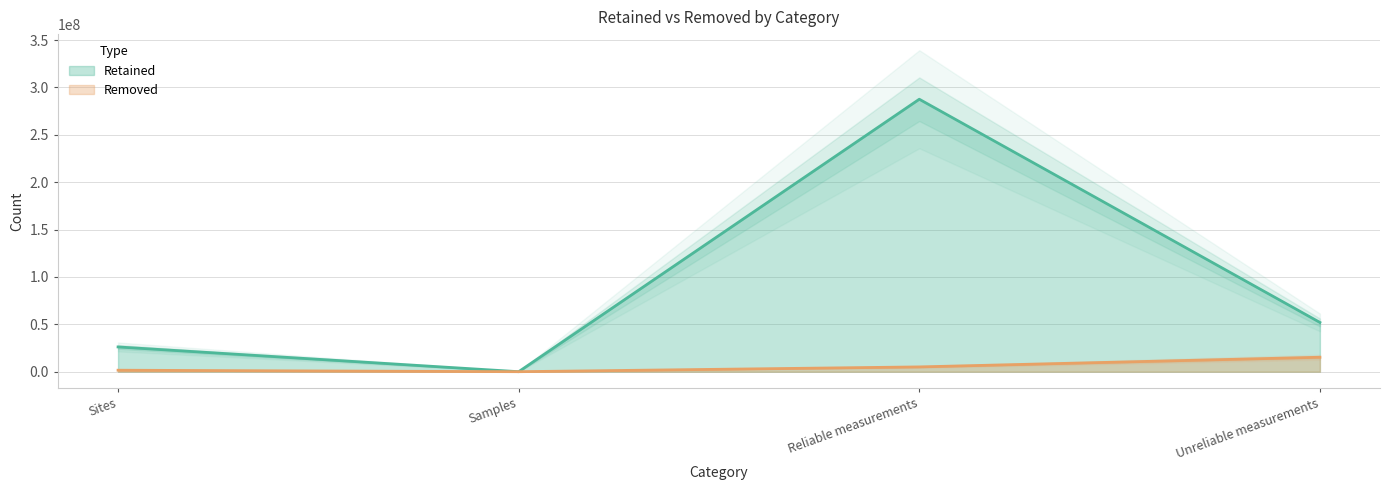

Reading right to left, what are all the values shown in this chart?

Retained: 51987774	287539778	13	26117504
Removed: 15255934	5052224	0	1562166